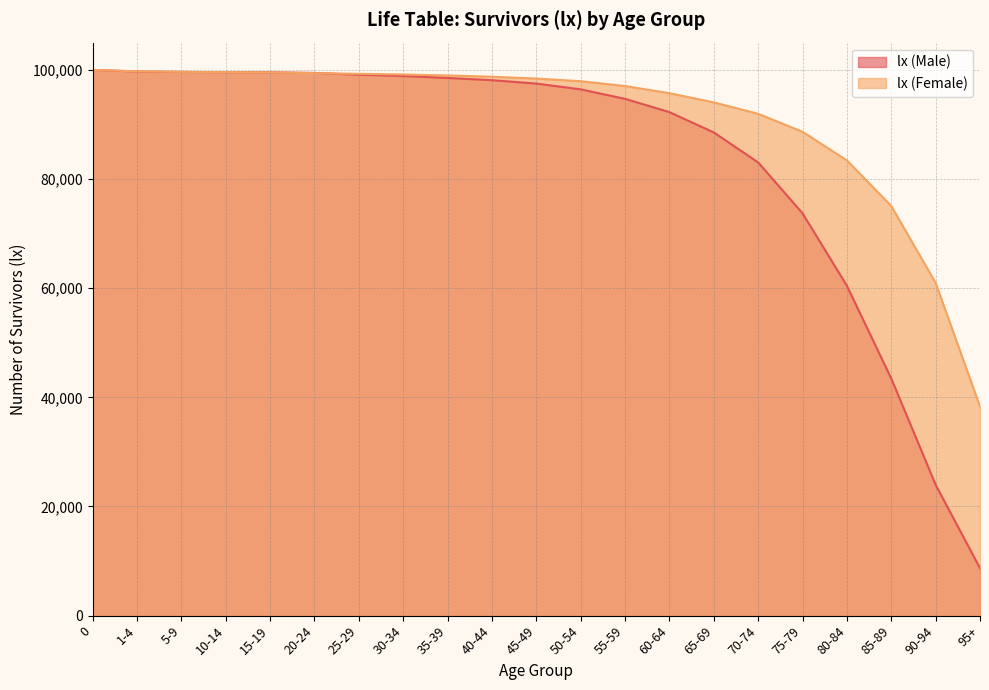

The lx (Female) series shows 98981 at 35-39. True or false?

True